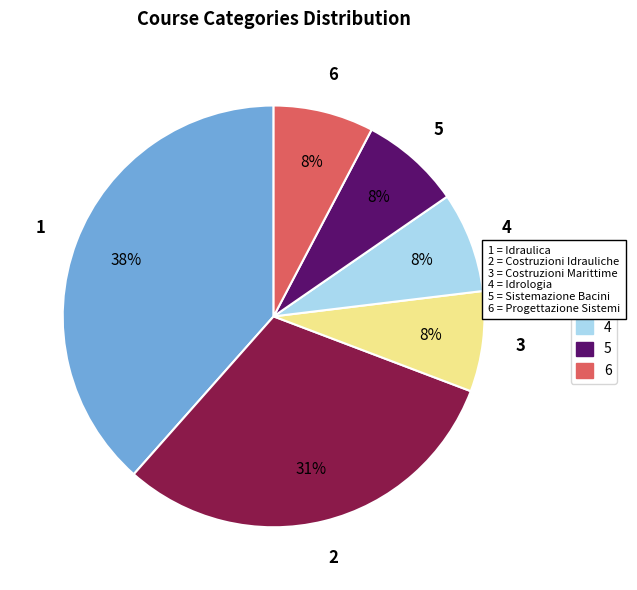

Is there a majority slice in this chart?

No